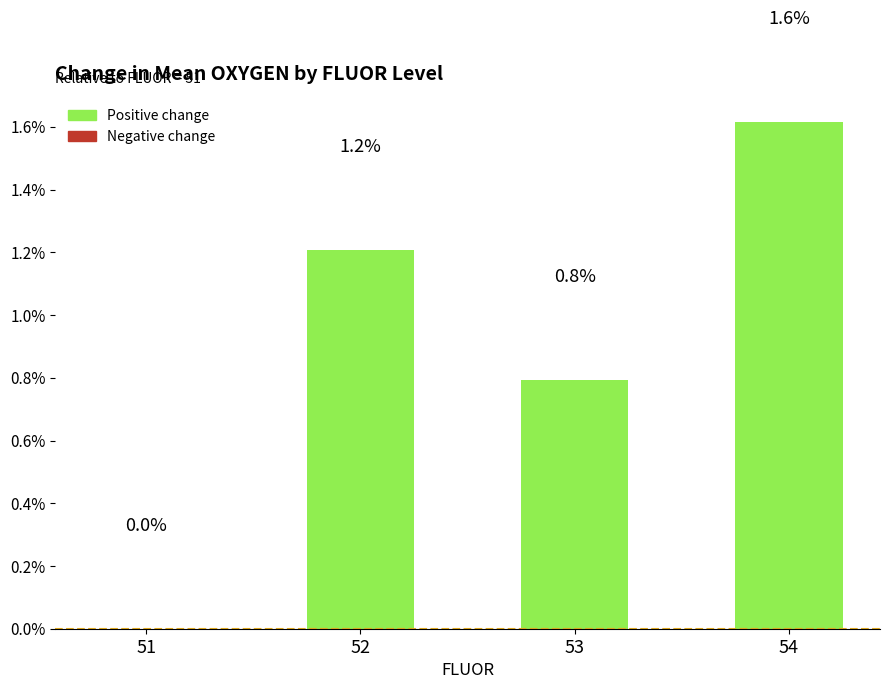

Which category has the highest value across all series?

54